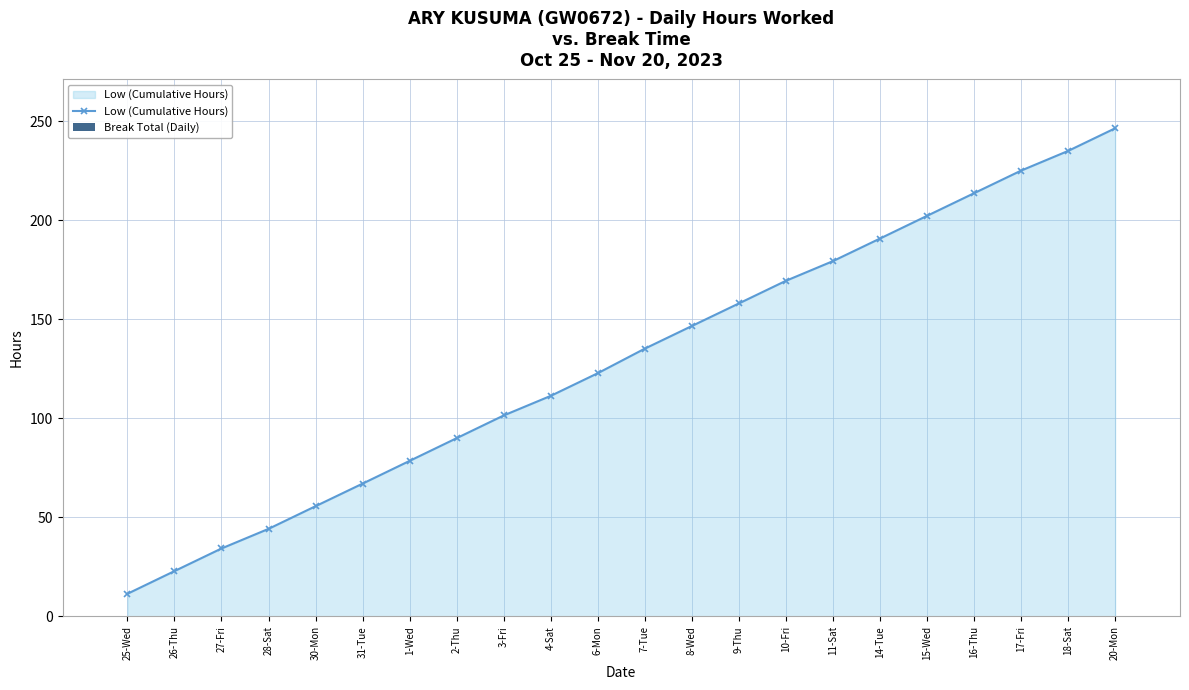

What is the label of the 16th point from the left?

11-Sat